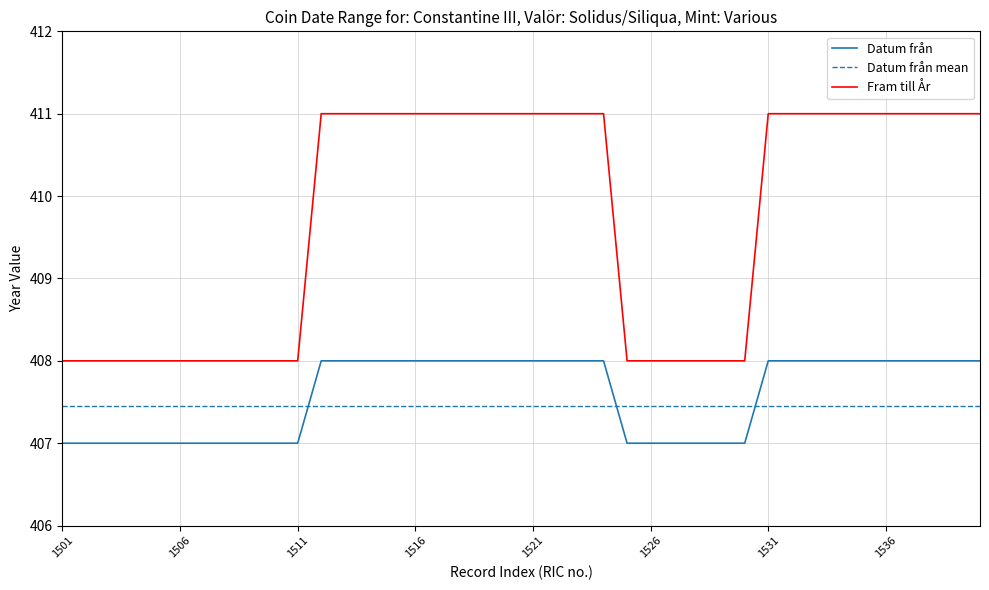

What is the highest value of the Datum från series?

408